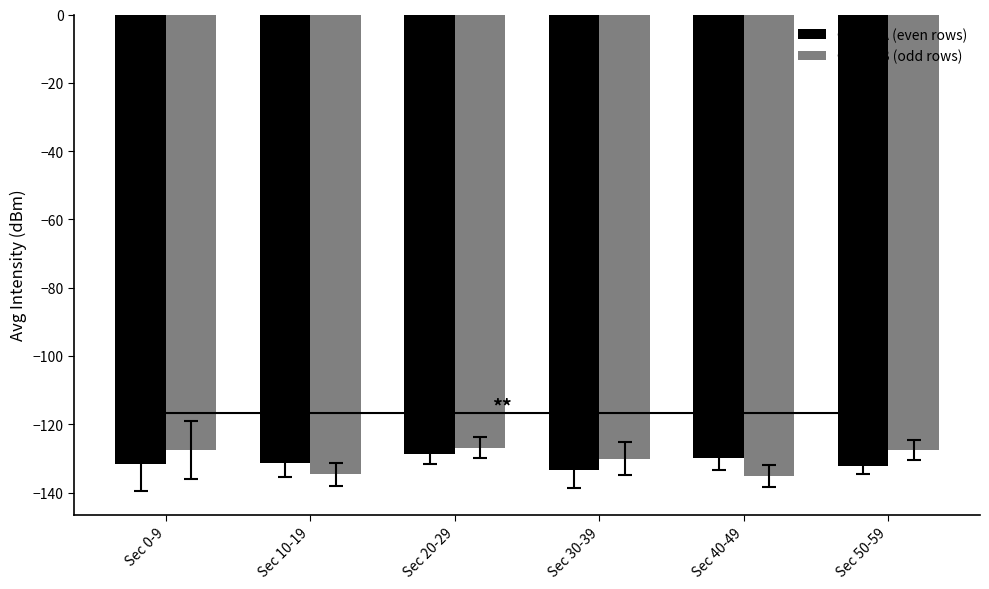

What is the lowest value of the Group B (odd rows) series?

-135.2